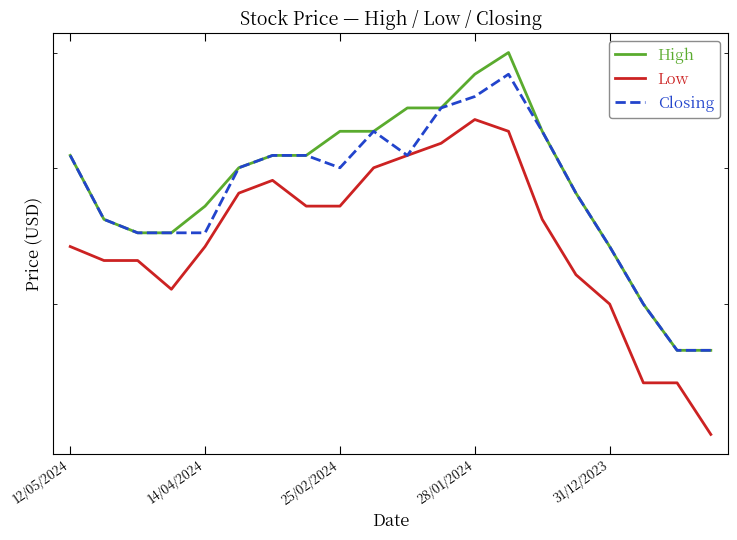

What is the maximum value for Low?

0.6